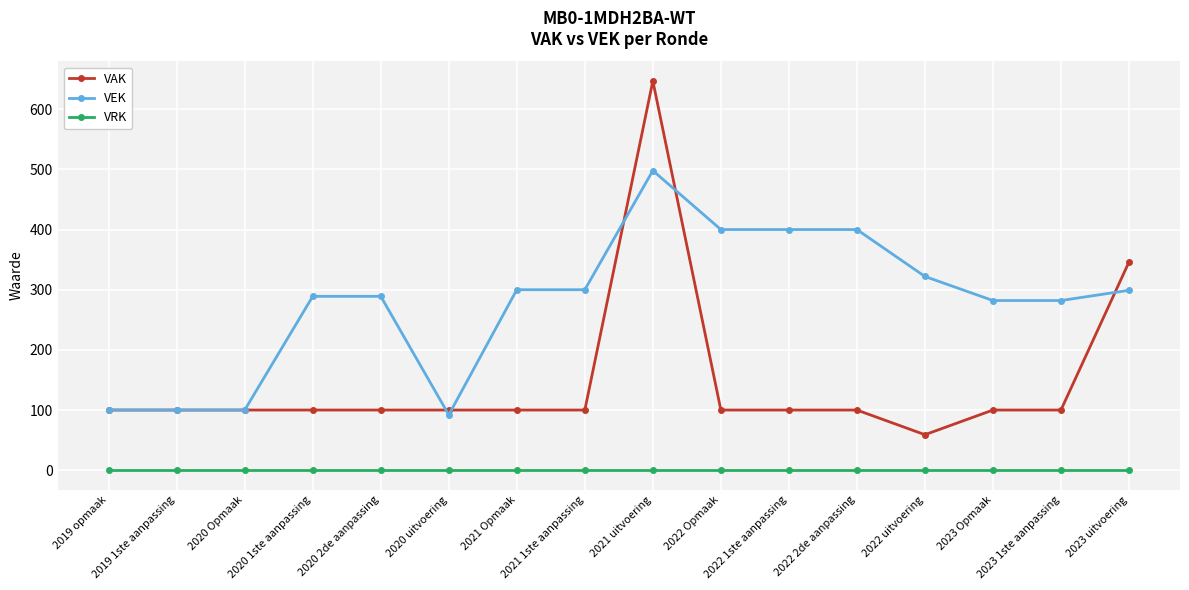

What is the difference between the highest and lowest values at 2022 2de aanpassing?

400